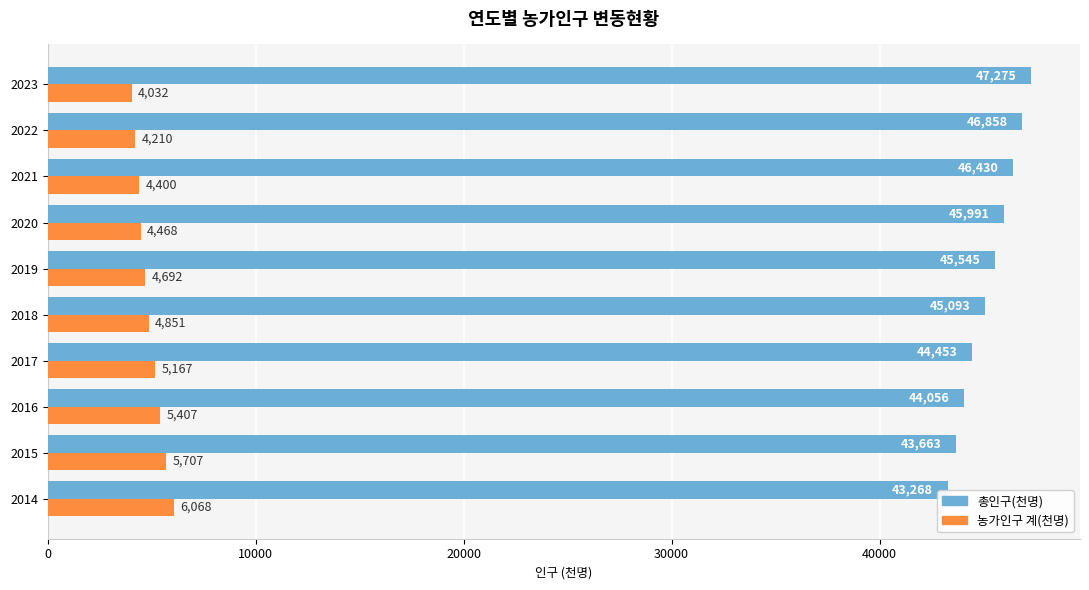

Is the value of 농가인구 계(천명) at 2017 greater than the value of 총인구(천명) at 2021?

No